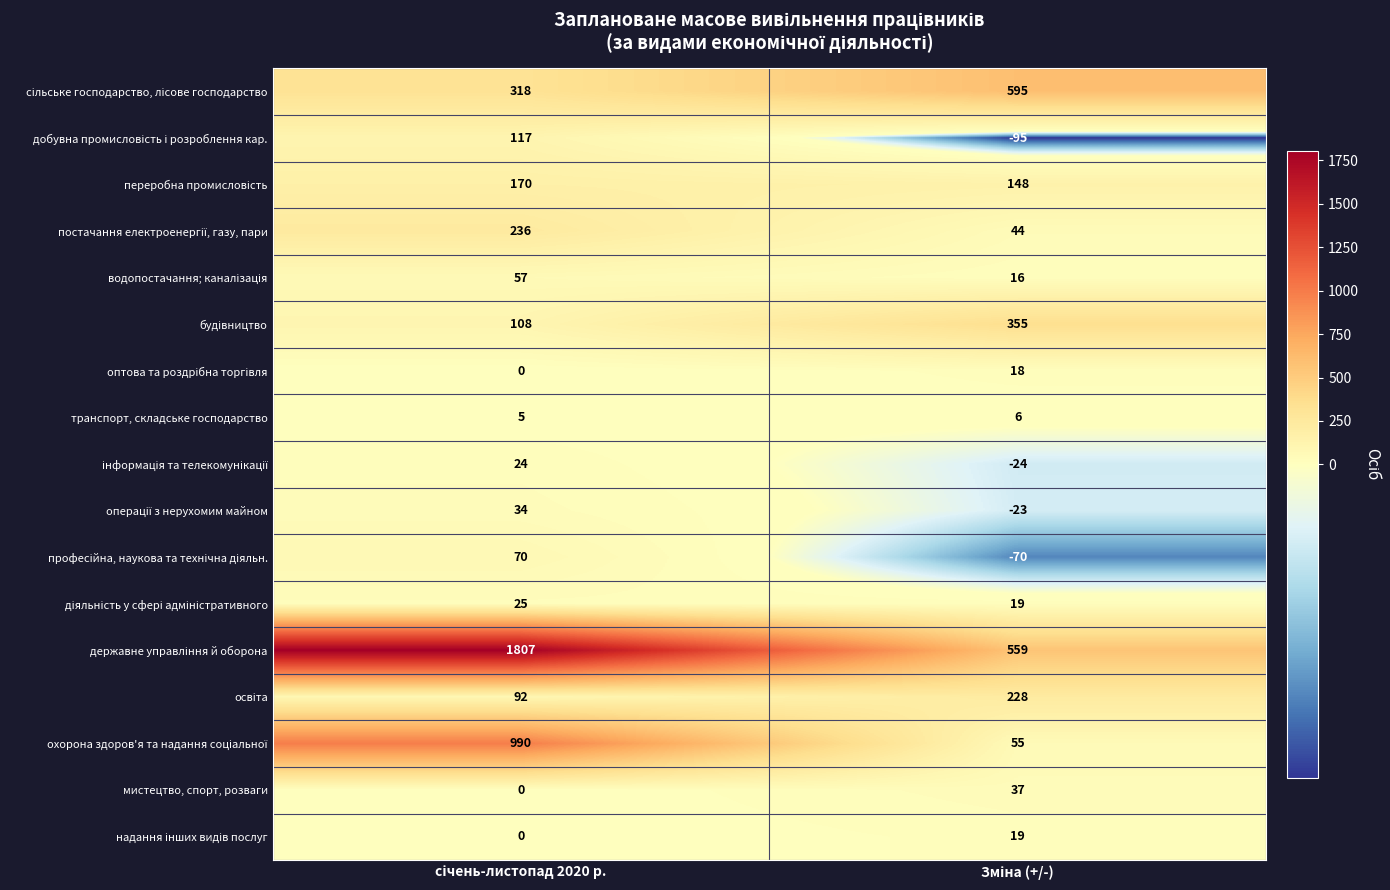

Count the number of categories in the chart.

2